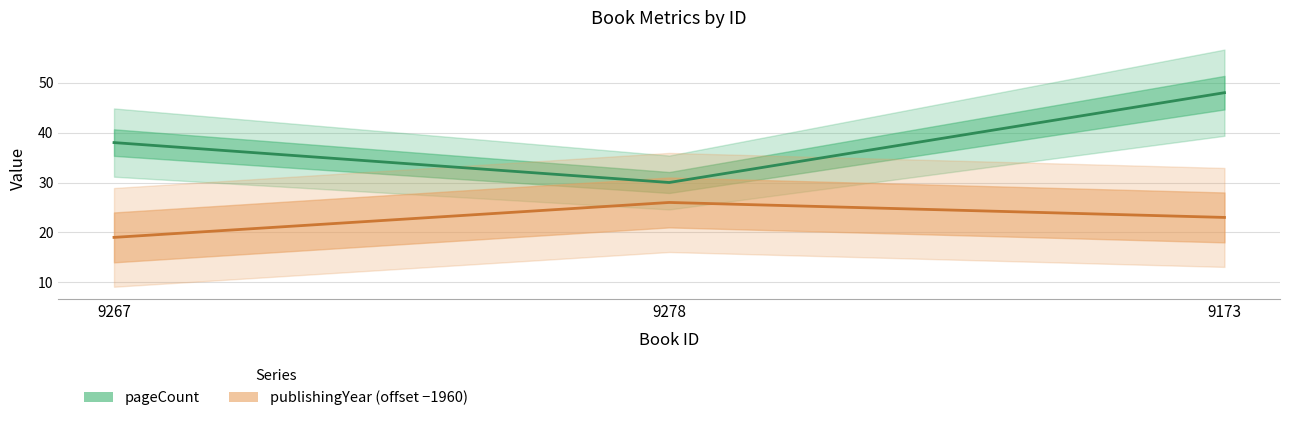

Where is publishingYear (offset −1960) nearest to the value 22?

9173